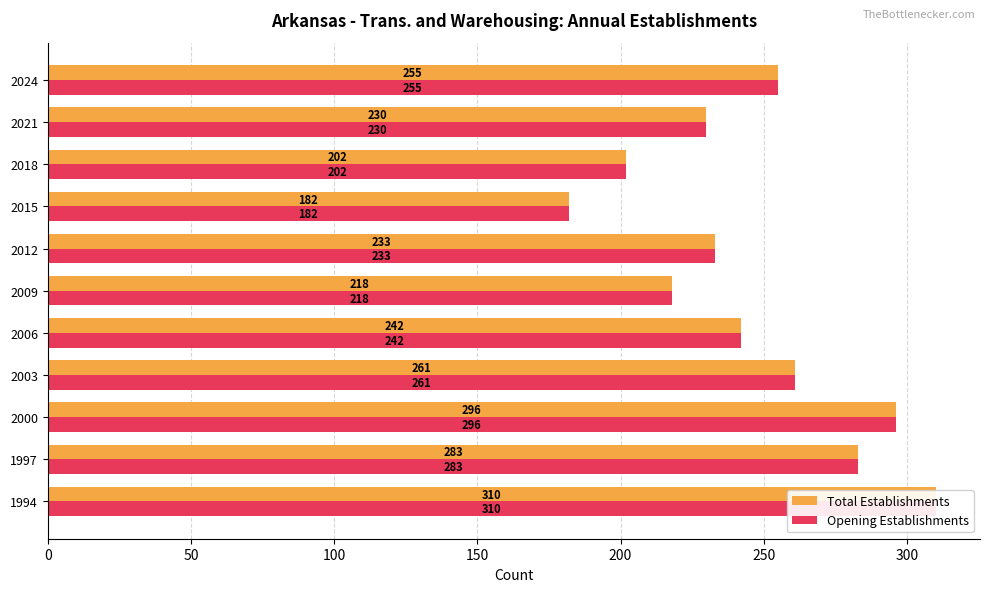

Reading left to right, list all the values displayed in this chart.

Total Establishments: 310	283	296	261	242	218	233	182	202	230	255
Opening Establishments: 310	283	296	261	242	218	233	182	202	230	255